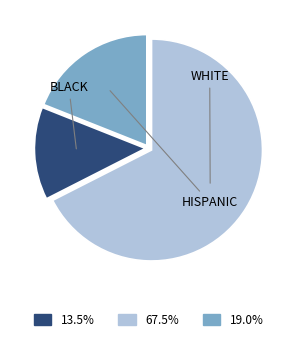

Is there a majority slice in this chart?

Yes